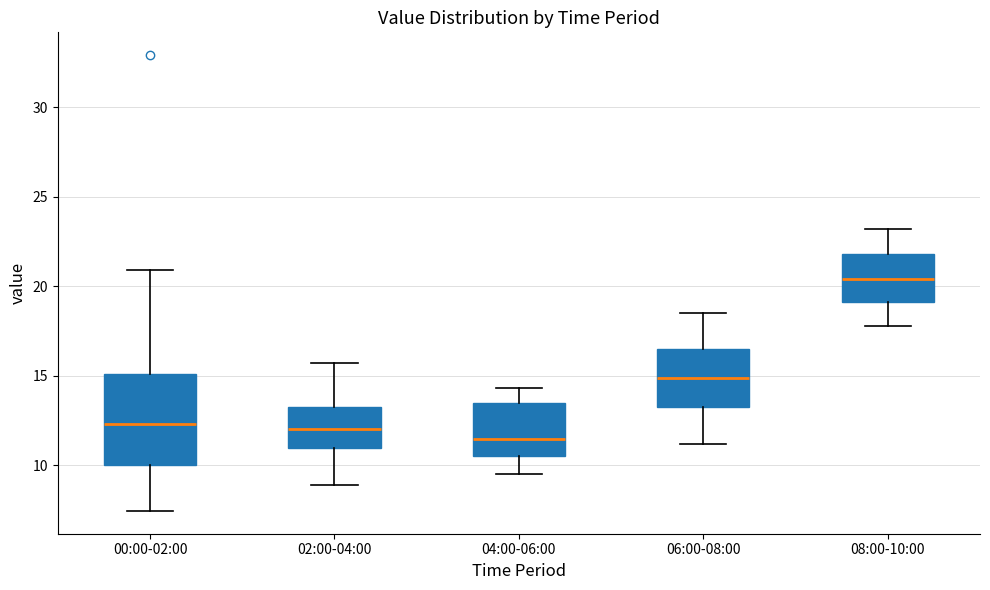

Which box is the tallest, from its lower edge to its upper edge?

00:00-02:00